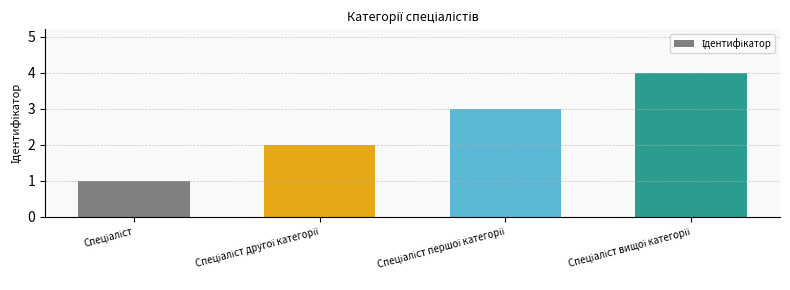

What is the greatest value displayed?

4